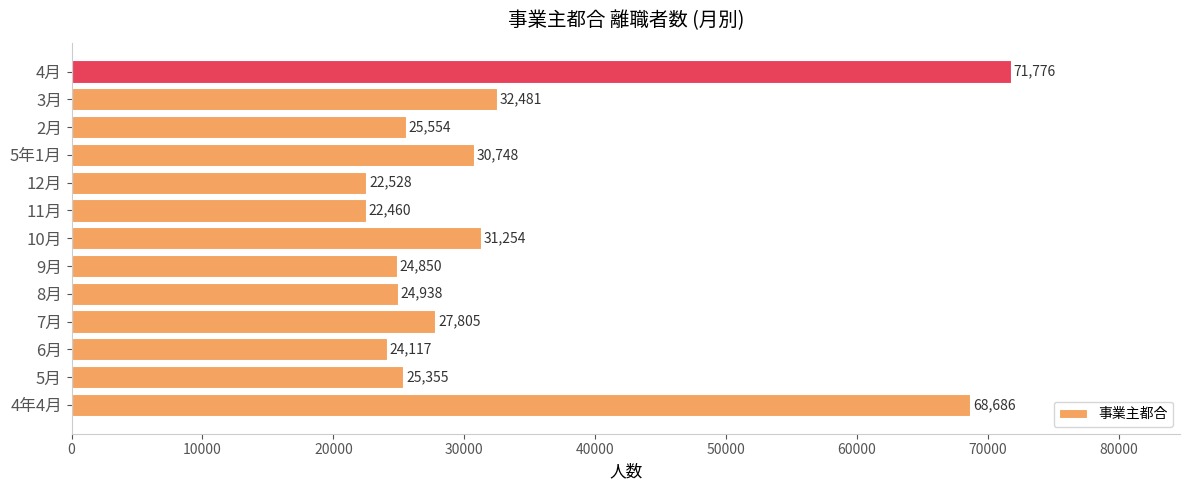

What is the difference between the second highest and second lowest values?

46158